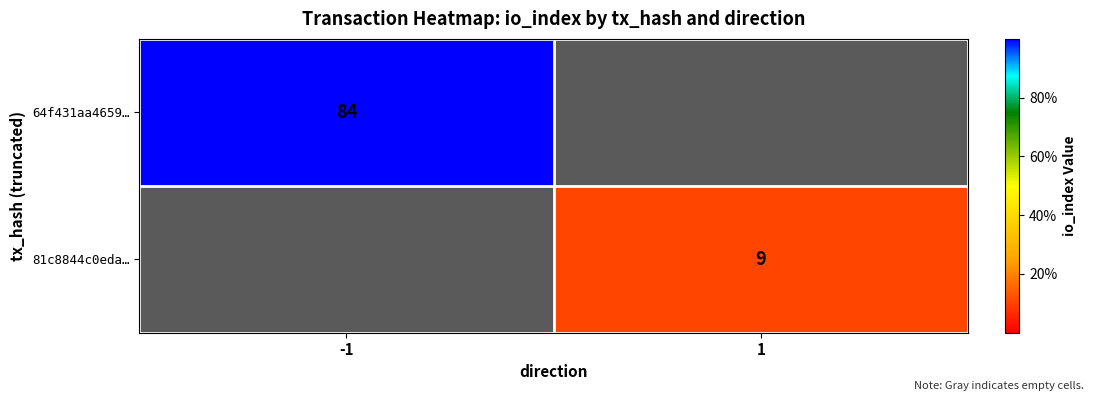

Which label corresponds to the largest value in the chart?

-1